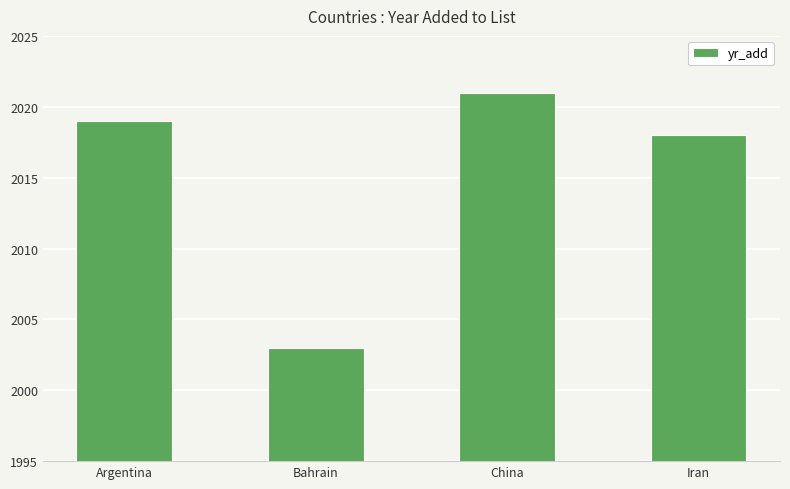

At which category does the chart reach its minimum across all series?

Bahrain